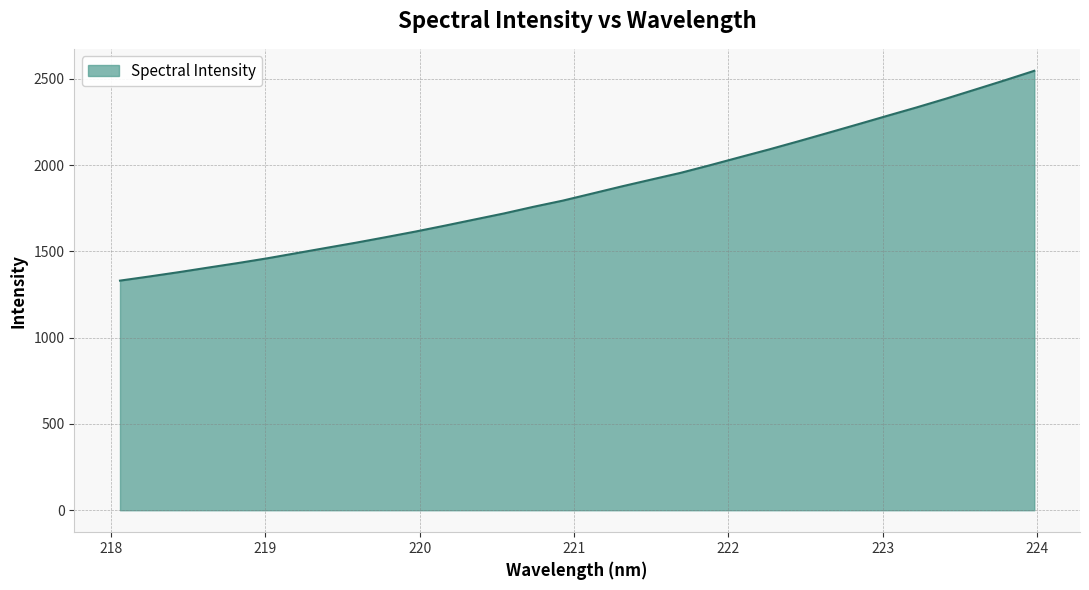

How many lines are shown in the chart?

1